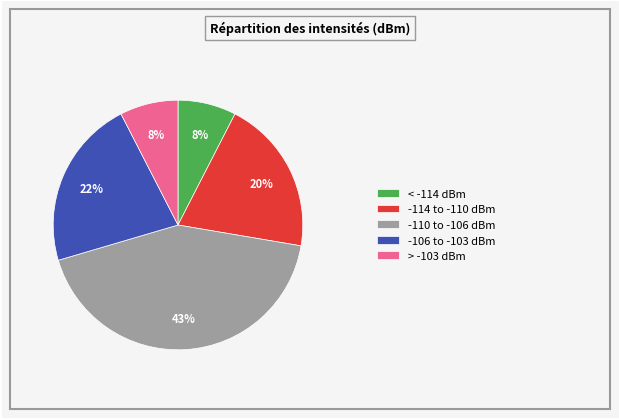

How many segments does this pie chart have?

5